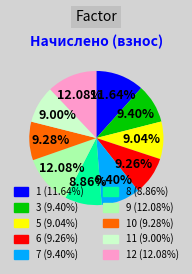

Is there a majority slice in this chart?

No